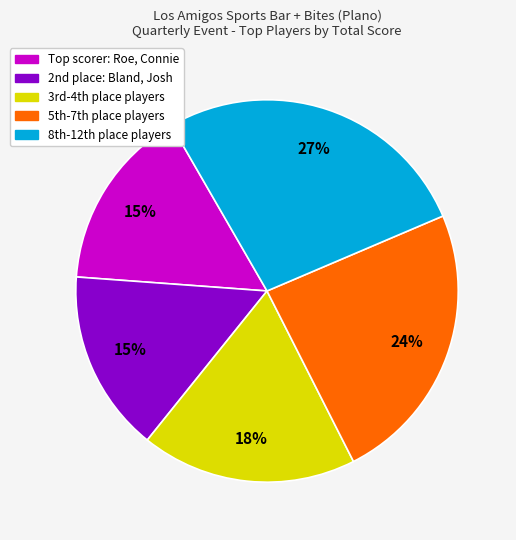

To the nearest percent, what is the average slice percentage?

20%